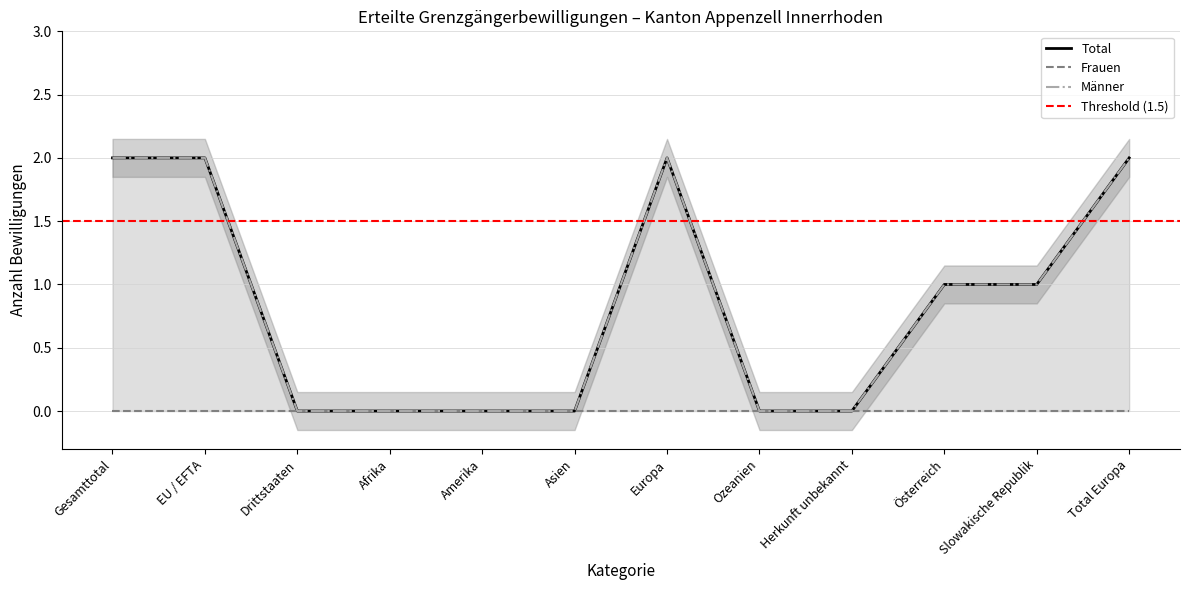

Is the value of Total at Ozeanien greater than the value of Männer at Herkunft unbekannt?

No